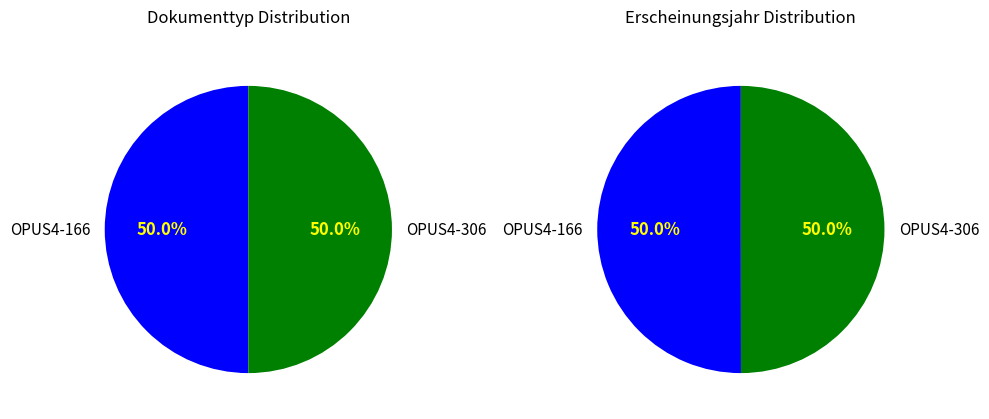

Count the number of slices in the pie.

2